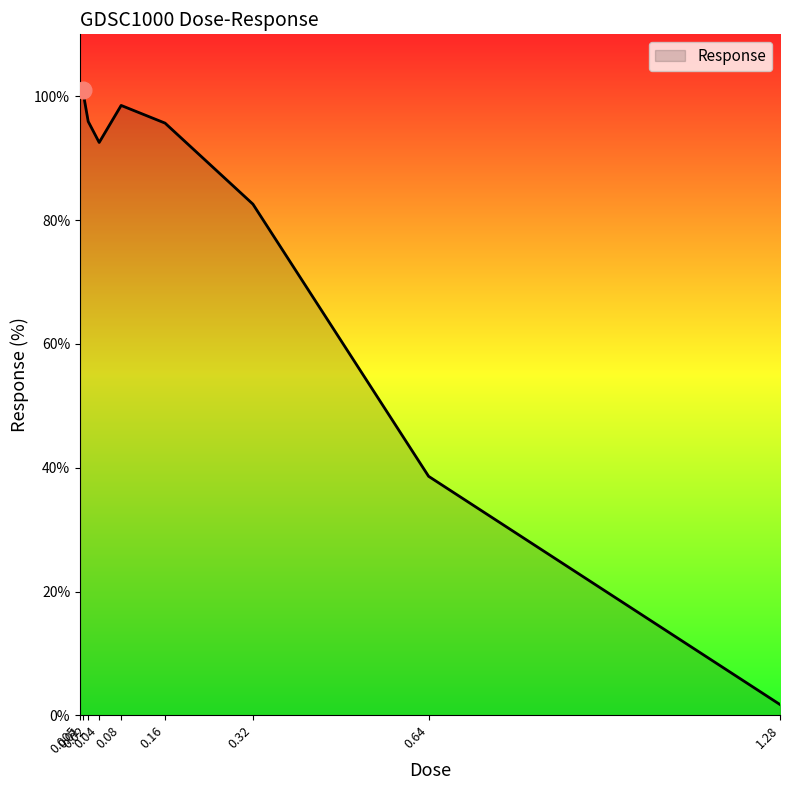

What is the greatest value displayed?

101.0